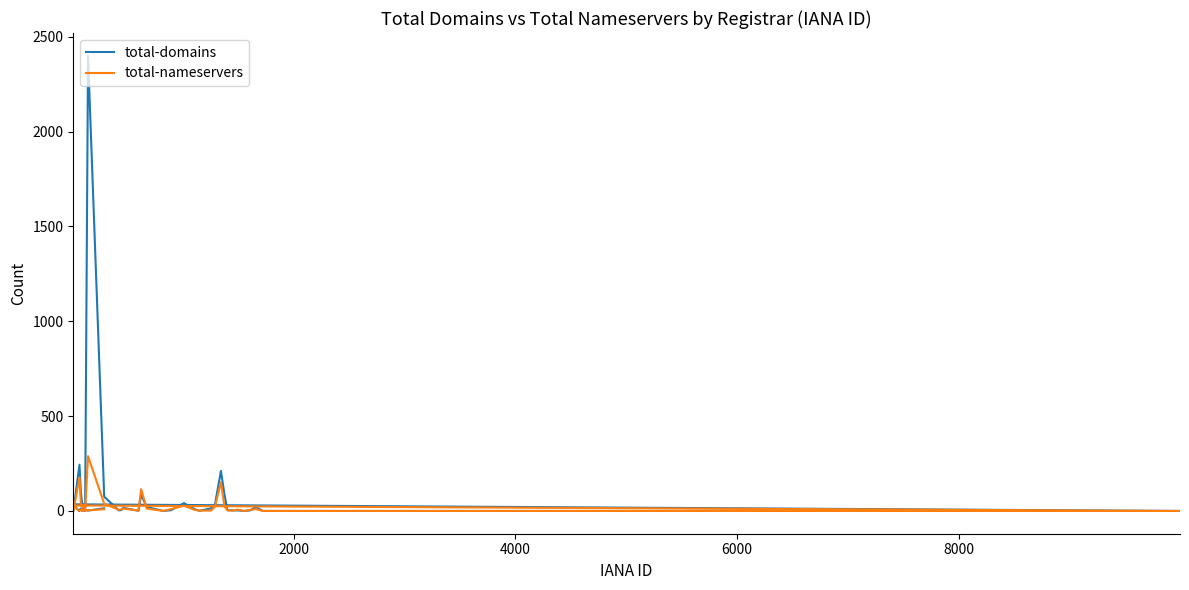

How many positive values does the total-nameservers series have?

31